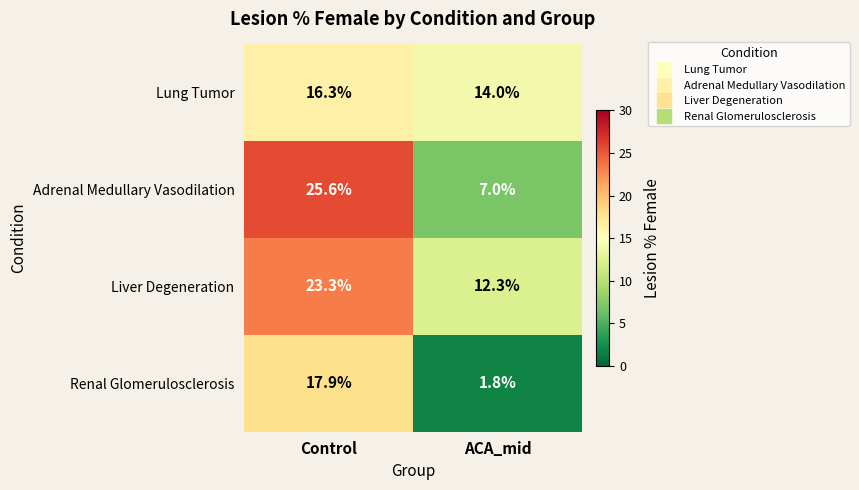

Which category has the highest value across all series?

Control